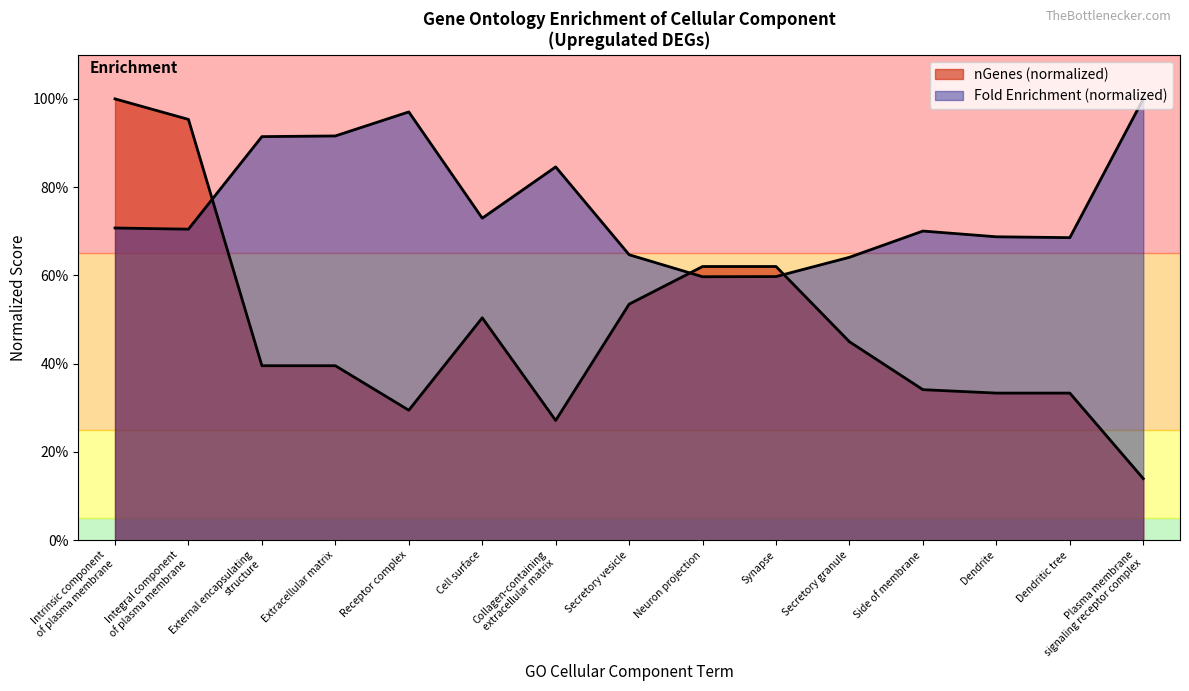

Which series changed the most between Intrinsic component
of plasma membrane and Secretory vesicle?

nGenes